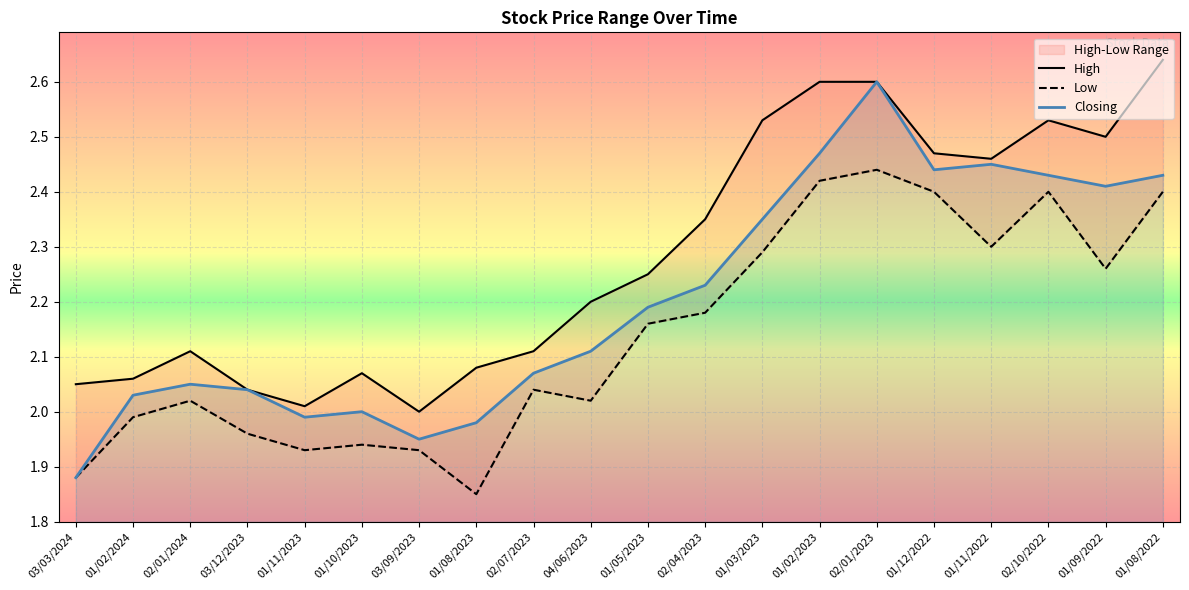

At which category does Closing reach its first local valley?

01/11/2023